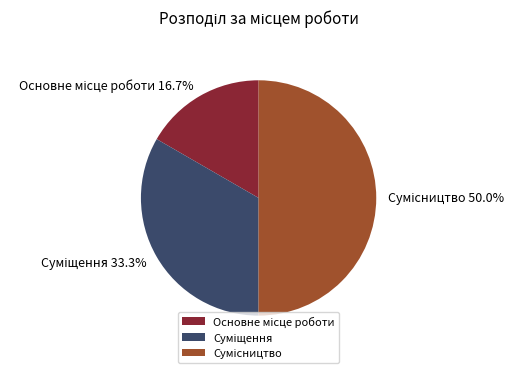

What is the change in value from Суміщення to Сумісництво?

+1